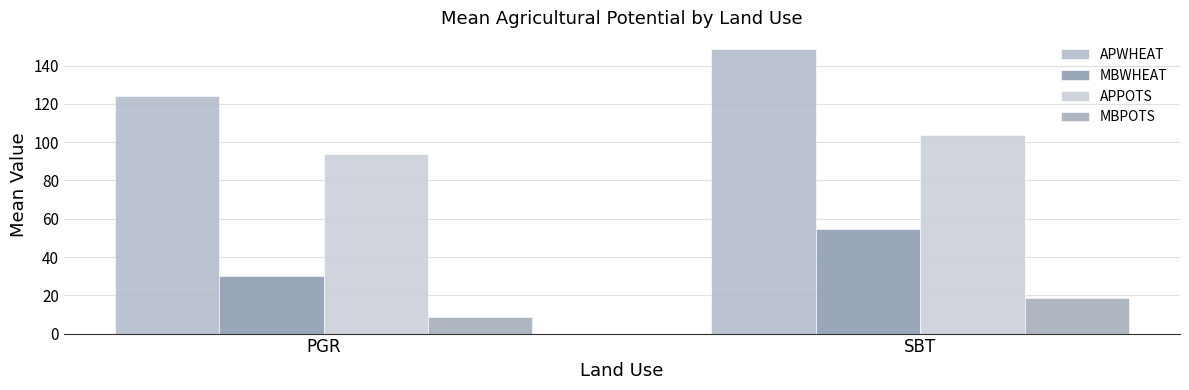

What value does the MBPOTS series have at SBT?

18.5